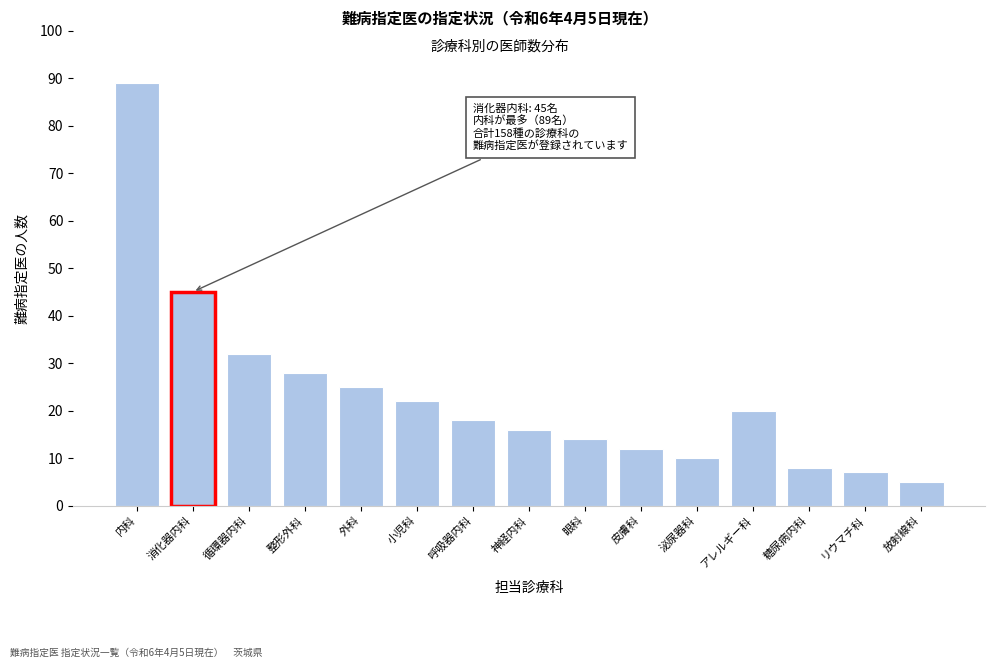

Reading left to right, what are all the values shown in this chart?

内科=89	消化器内科=45	循環器内科=32	整形外科=28	外科=25	小児科=22	呼吸器内科=18	神経内科=16	眼科=14	皮膚科=12	泌尿器科=10	アレルギー科=20	糖尿病内科=8	リウマチ科=7	放射線科=5